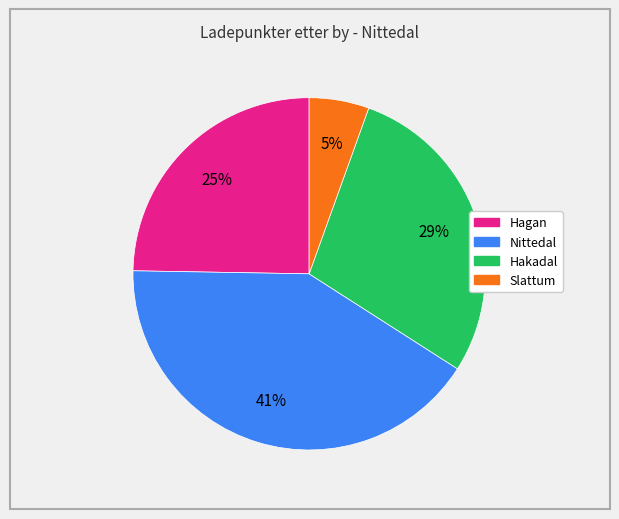

Is there any slice that represents more than half of the pie?

No